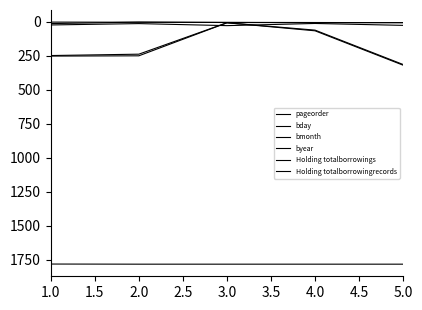

Does the chart have visible grid lines?

No